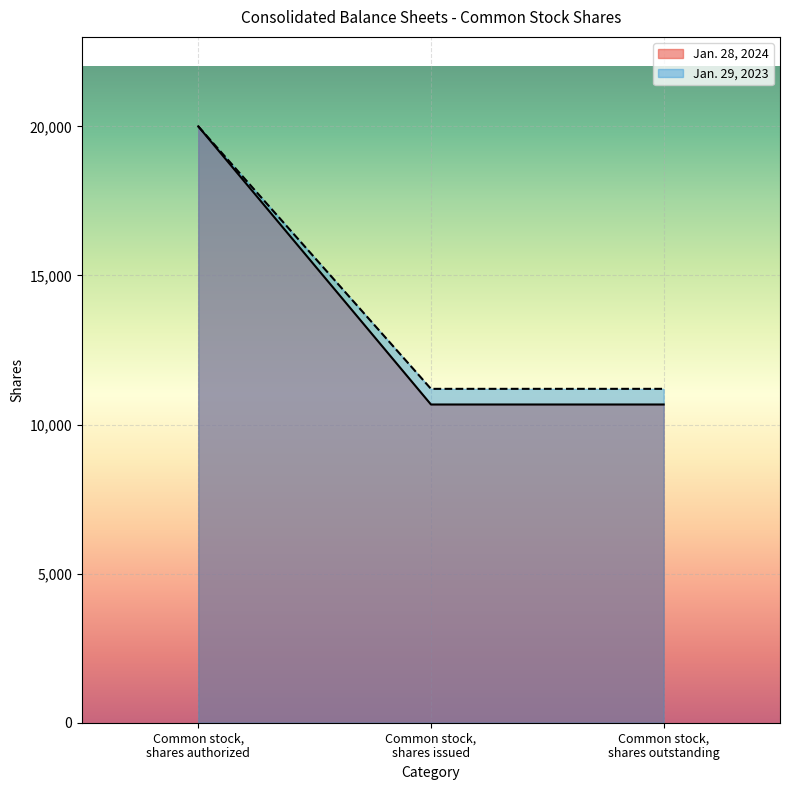

At which label is Jan. 28, 2024 closest to 15336?

Common stock, shares authorized